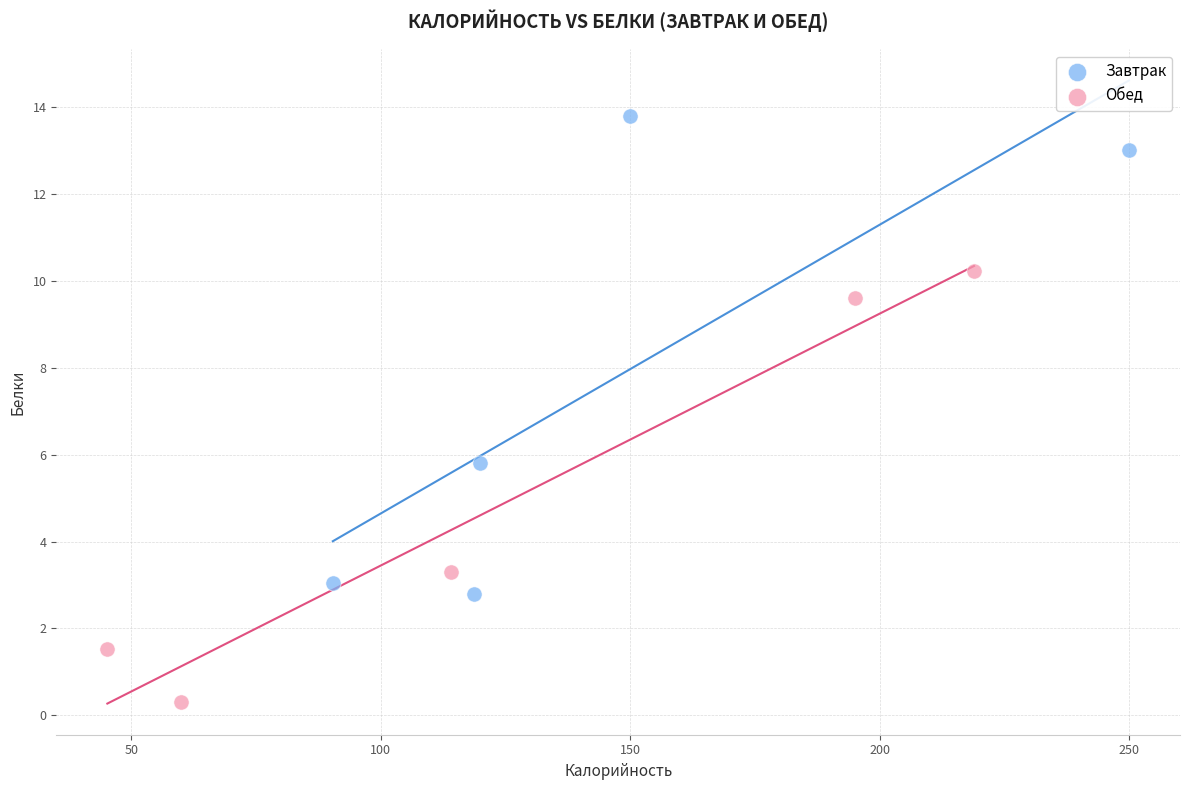

Which series has the largest Y range (max minus min)?

Завтрак